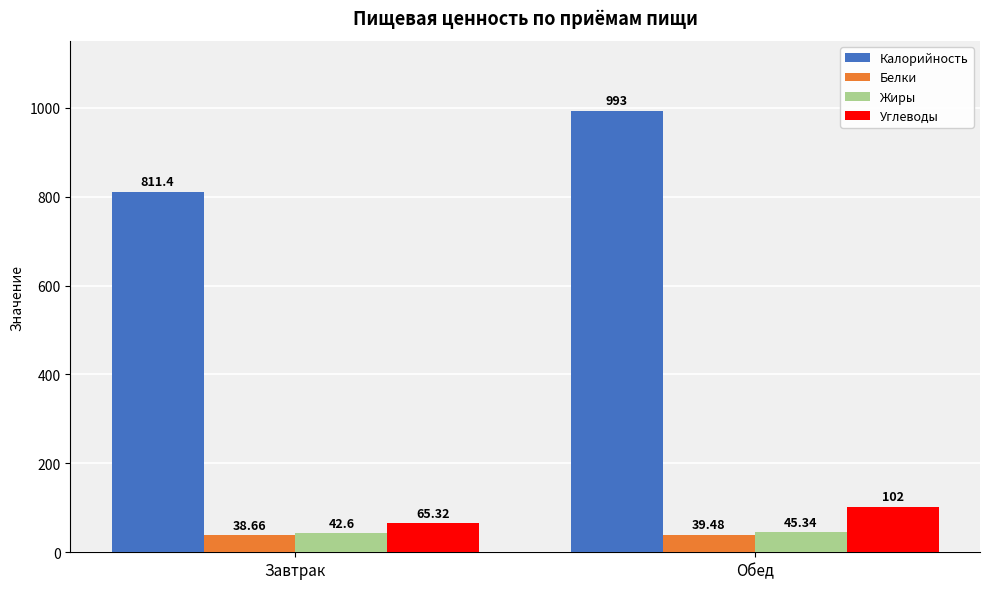

How many Белки values are between 38 and 39?

1